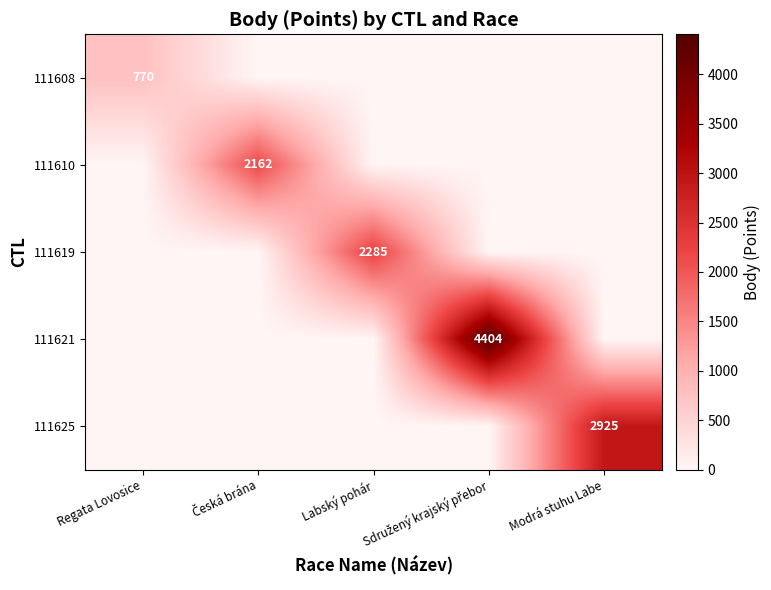

Which category has the highest value in the 111608 series?

Regata Lovosice